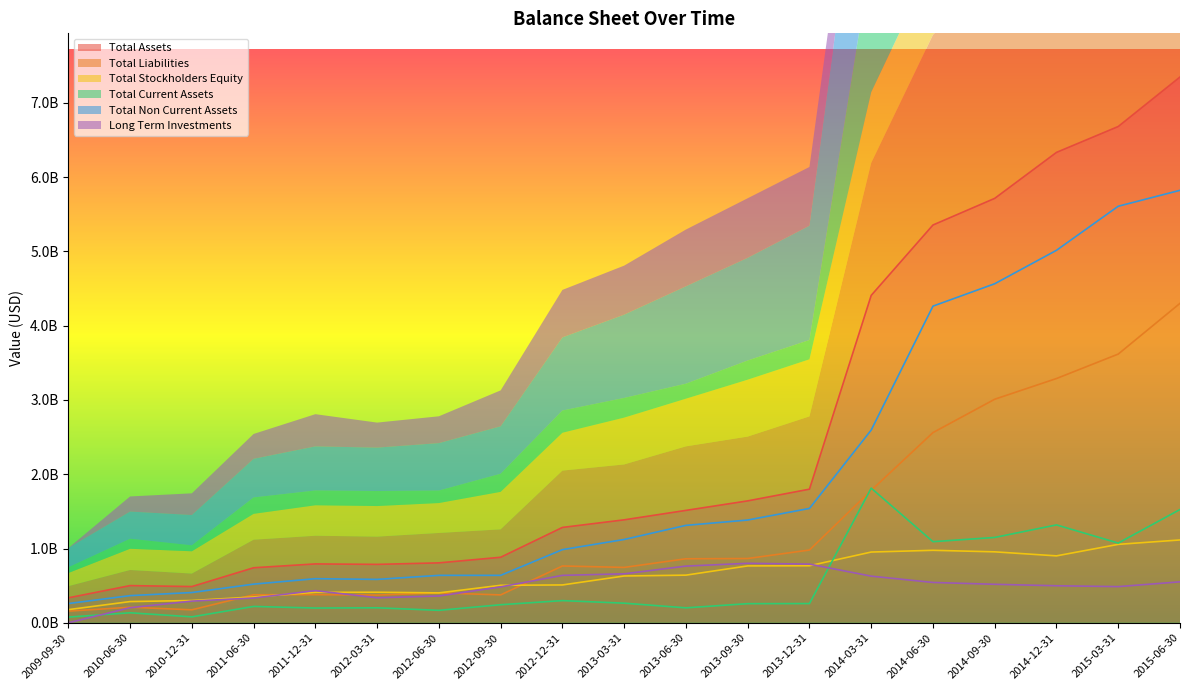

What is the label of the 7th point from the right?

2013-12-31